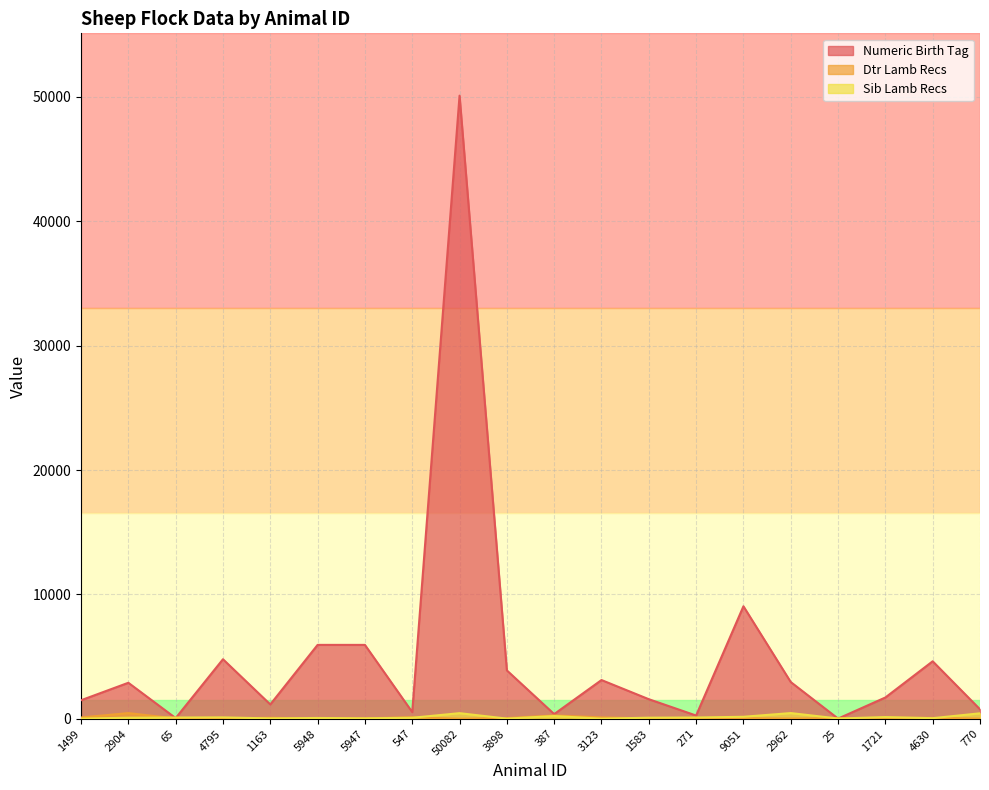

Where do Dtr Lamb Recs and Numeric Birth Tag first cross each other?

2962 and 25